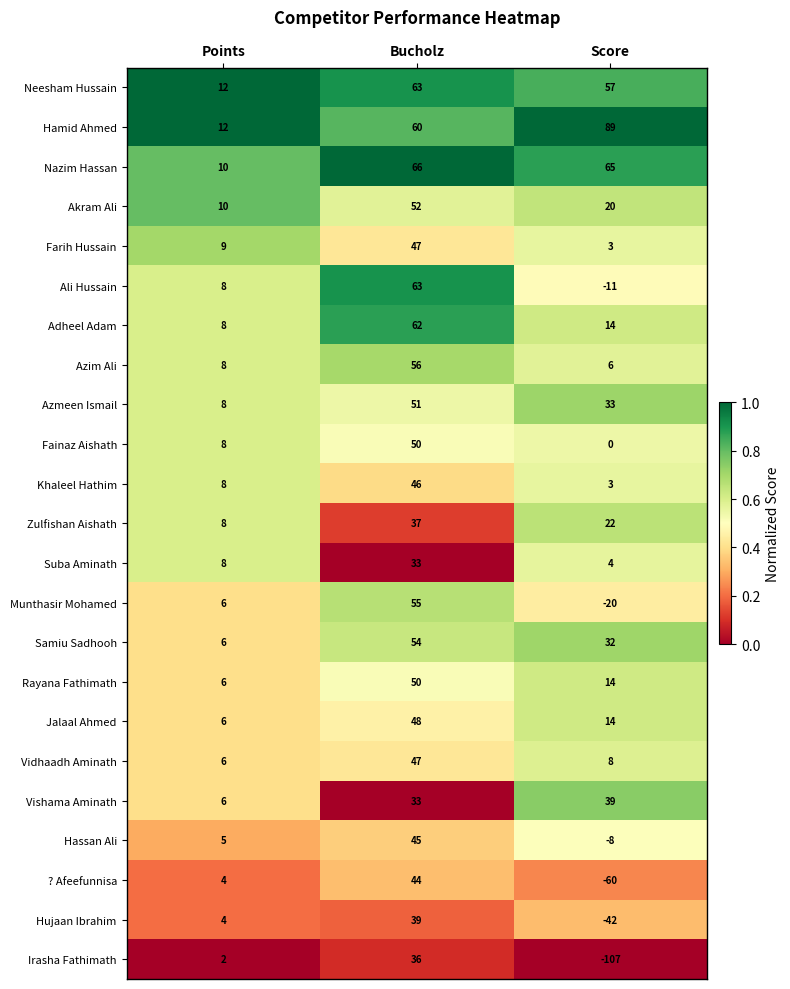

Which series changed the most between Bucholz and Score?

Irasha Fathimath